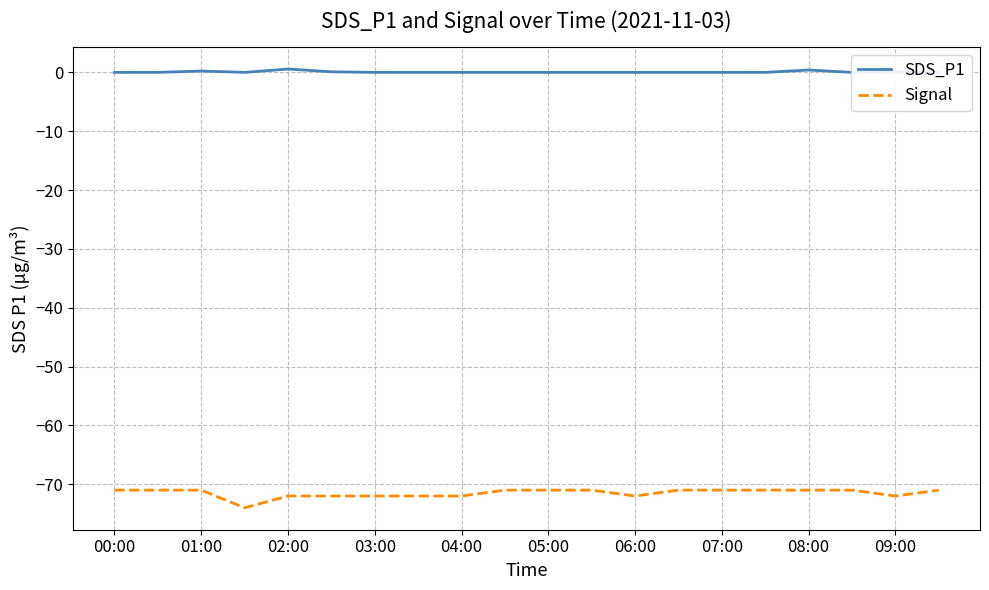

Reading right to left, transcribe all the data shown in this chart.

SDS_P1: 0.0	0.1	0.0	0.4	0.0	0.0	0.0	0.0	0.0	0.0	0.0	0.0	0.0	0.0	0.1	0.6	0.0	0.2	0.0	0.0
Signal: -71.0	-72.0	-71.0	-71.0	-71.0	-71.0	-71.0	-72.0	-71.0	-71.0	-71.0	-72.0	-72.0	-72.0	-72.0	-72.0	-74.0	-71.0	-71.0	-71.0